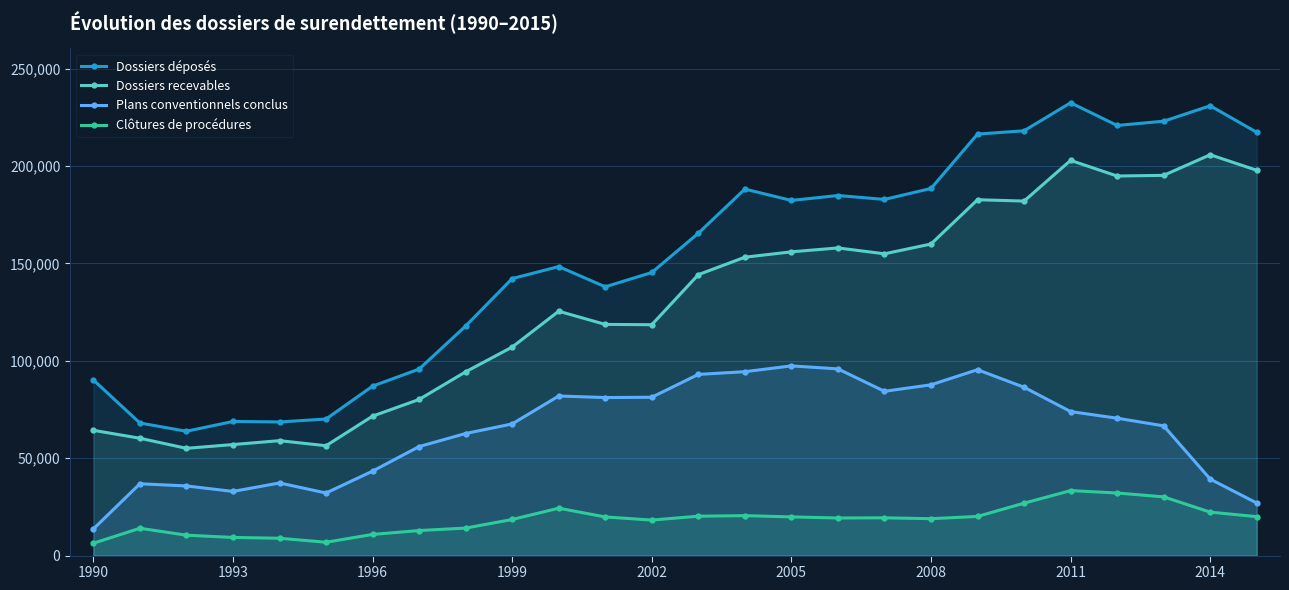

At which category is the sum across all series the highest?

2011